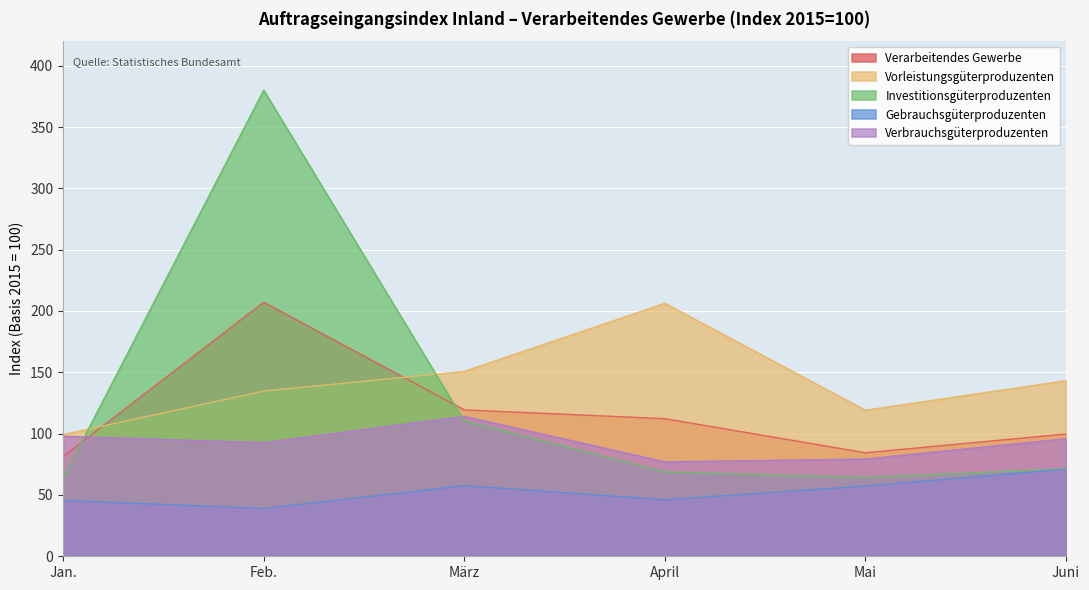

Which series changed the most between April and Mai?

Vorleistungsgüterproduzenten